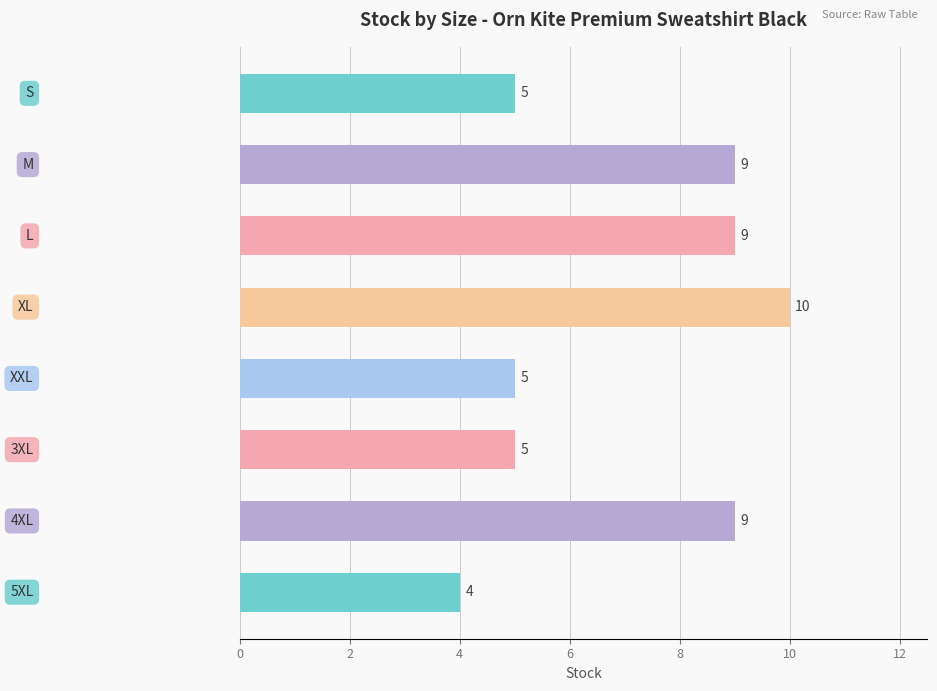

What is the value of the 5th bar from the top?

5